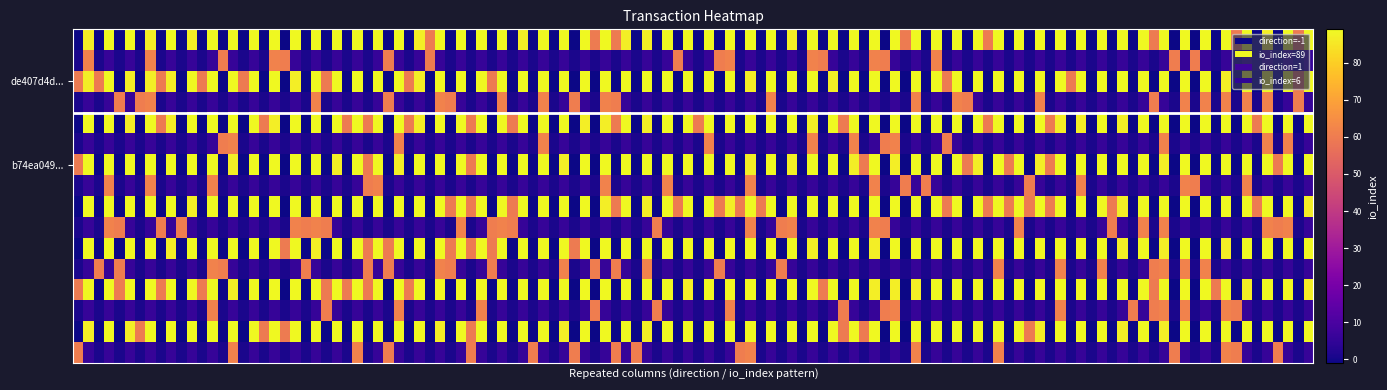

Rank the series by their maximum value, from lowest to highest.

b74ea049b8ad437bb967fe2a10b35ef6a38e327, de407d4d1c548c571ad848453415ec47d64fac6